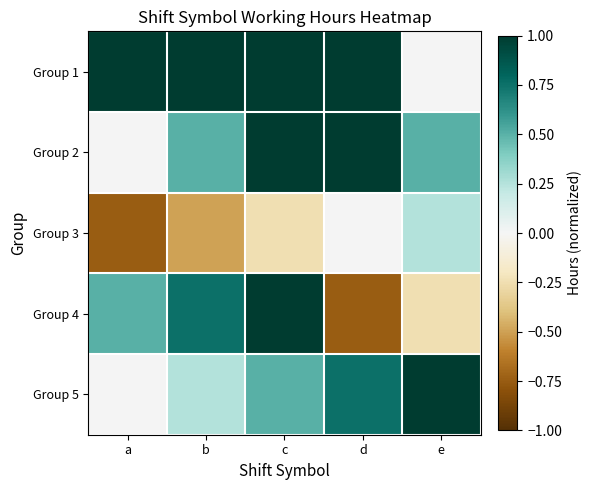

Which has a higher value, d or e?

d